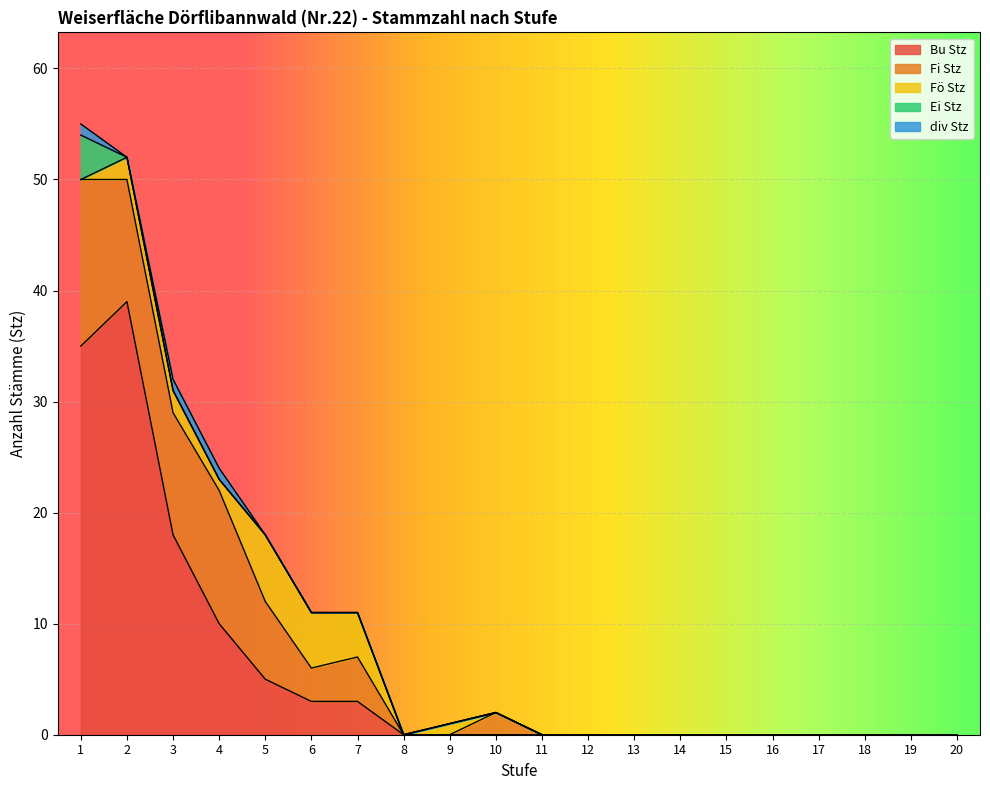

At which label does Bu Stz reach its minimum?

8